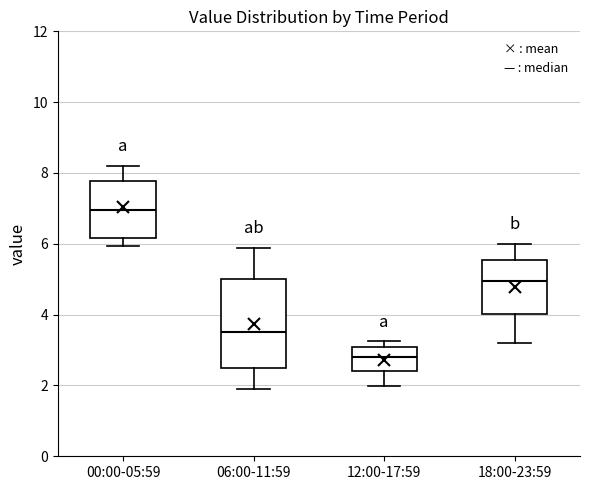

Comparing the boxes themselves (not the whiskers), which one is the tallest?

06:00-11:59